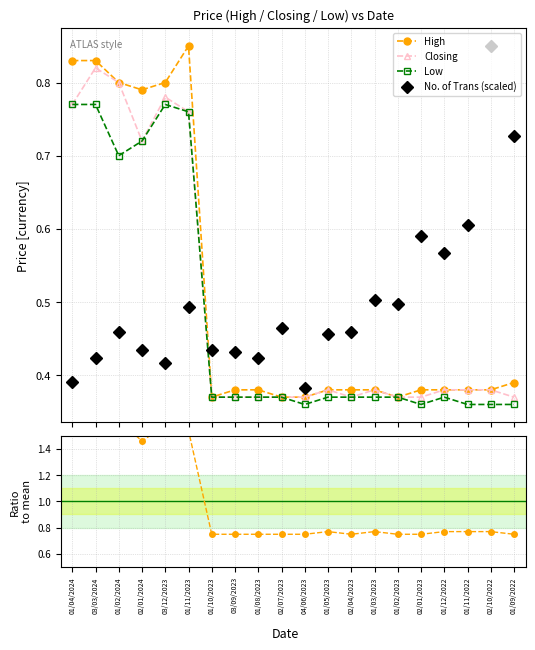

At which category does the chart reach its minimum across all series?

04/06/2023